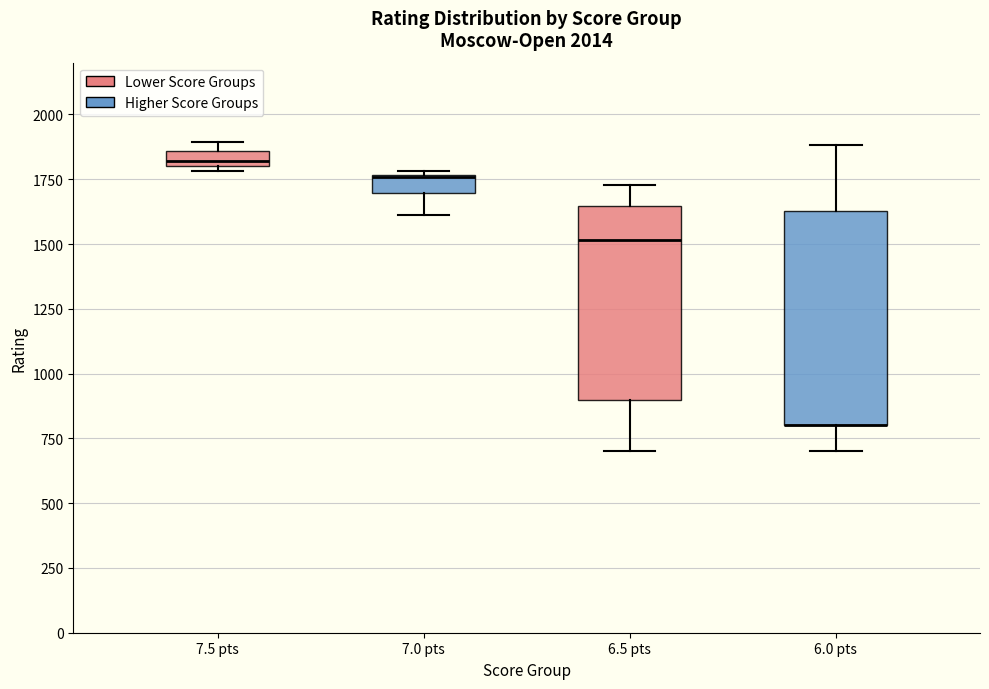

Which box is the tallest, from its lower edge to its upper edge?

6.0 pts